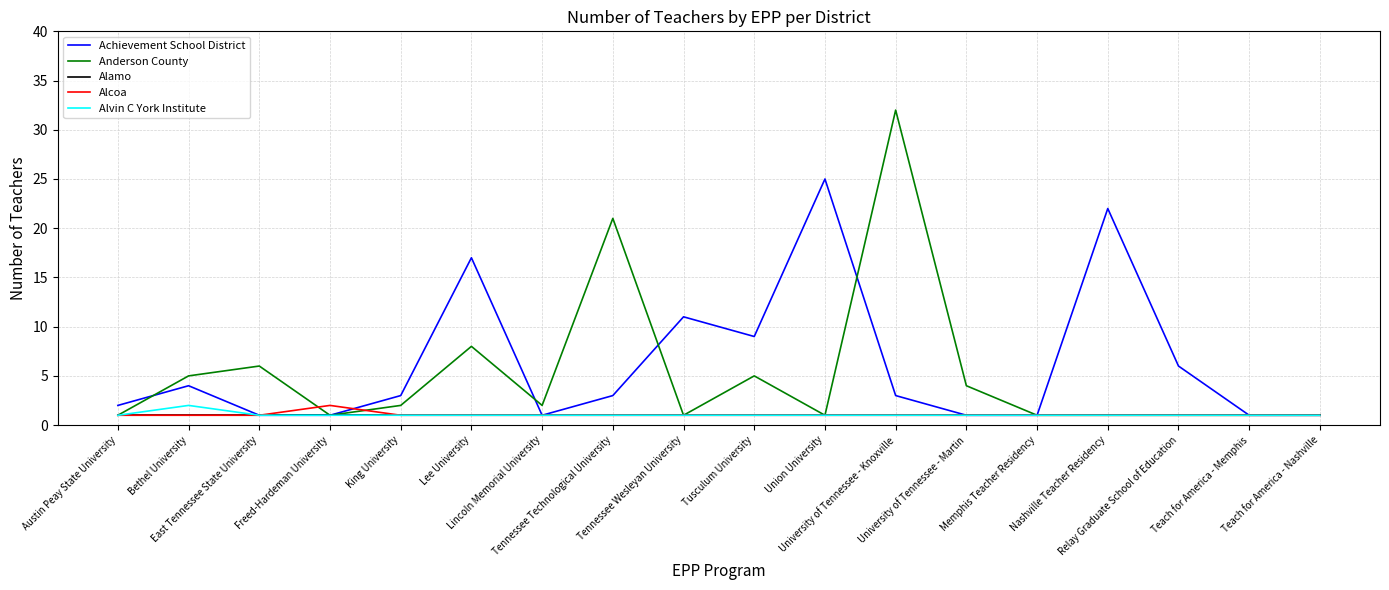

How many lines are shown in the chart?

5